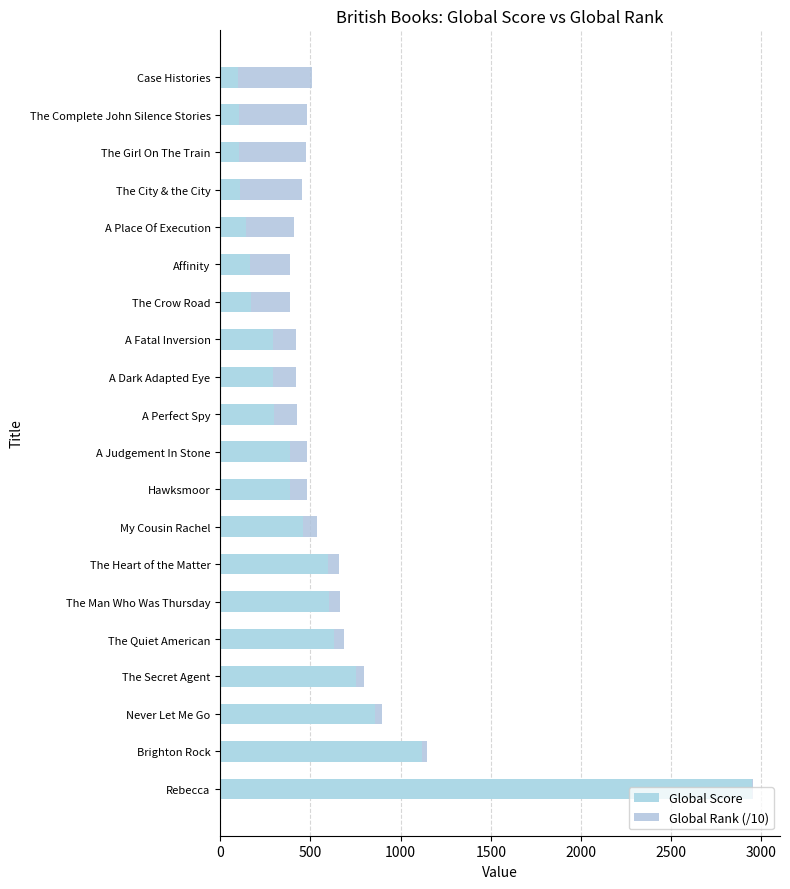

What is the sum of all Global Score values?

10513.0